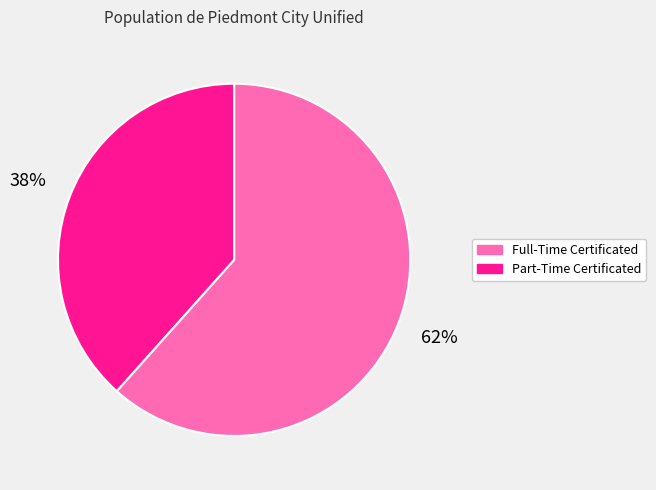

What percentage is the Full-Time Certificated slice, to the nearest percent?

62%